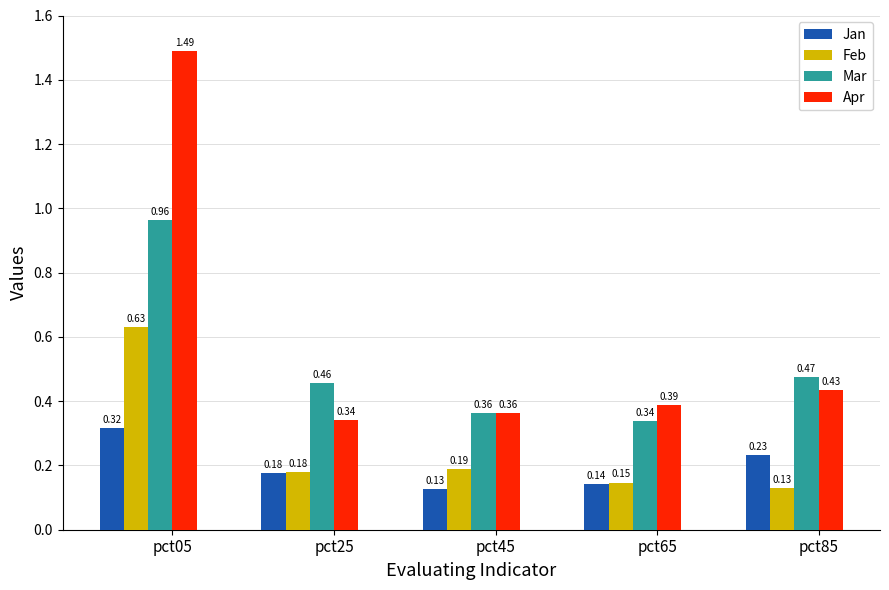

Between pct65 and pct85, which series saw the biggest shift?

Mar